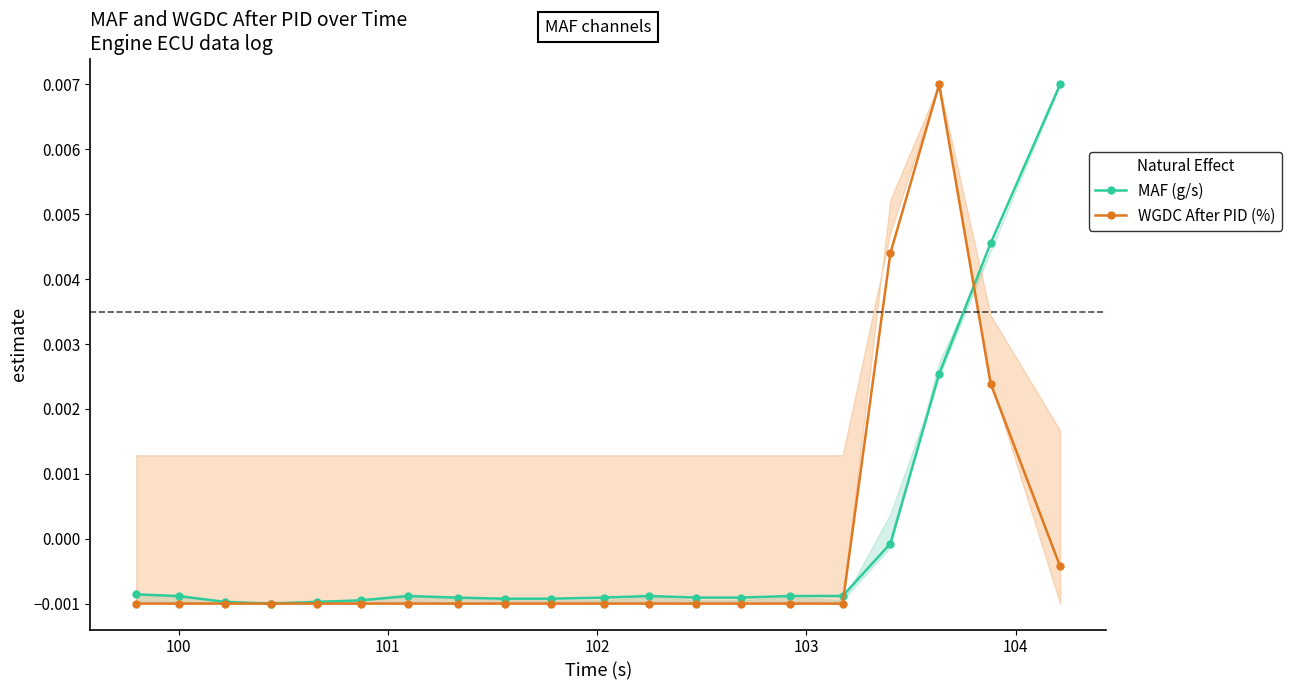

True or false: WGDC After PID (%) has more than 0 interior local peaks.

True